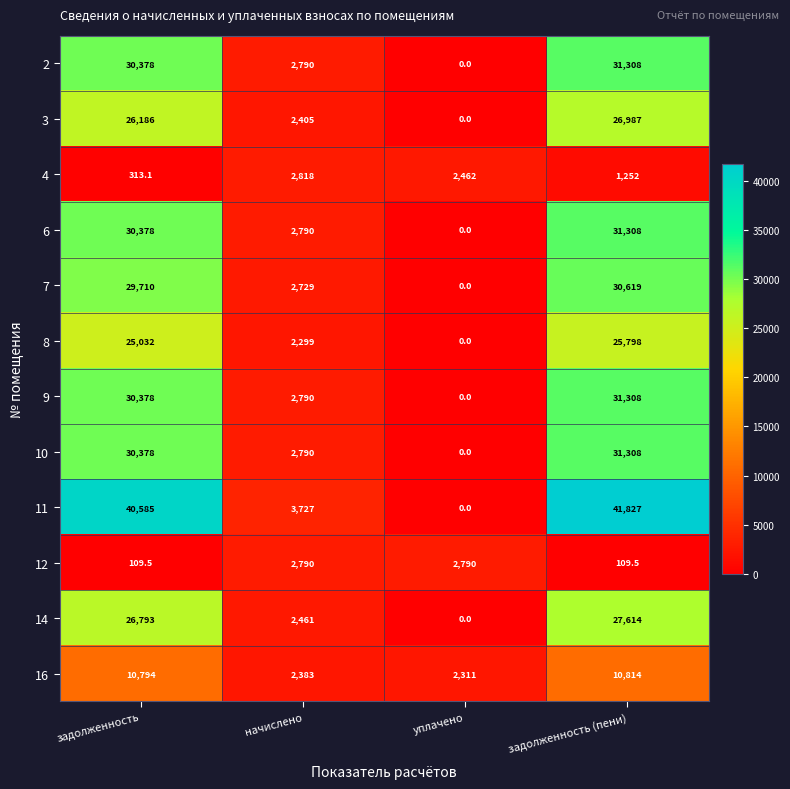

How many 4 values are between 1252 and 2818?

3